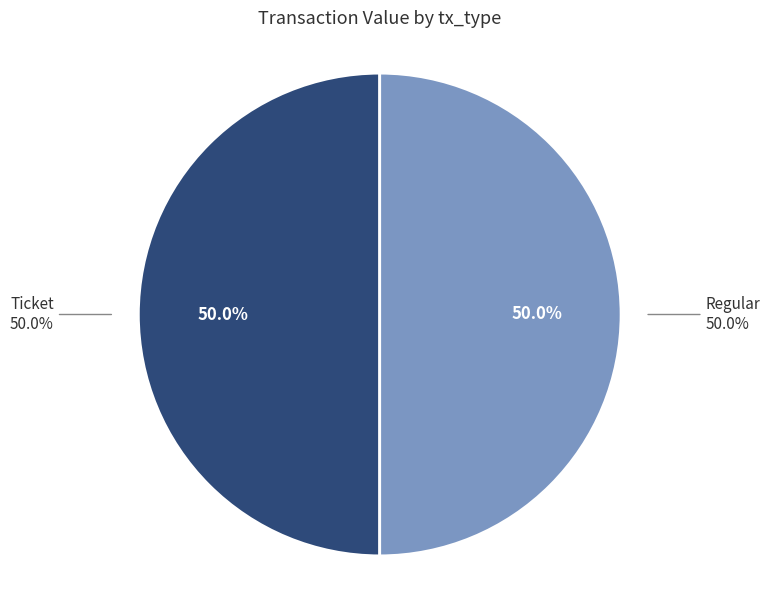

How many segments does this pie chart have?

2